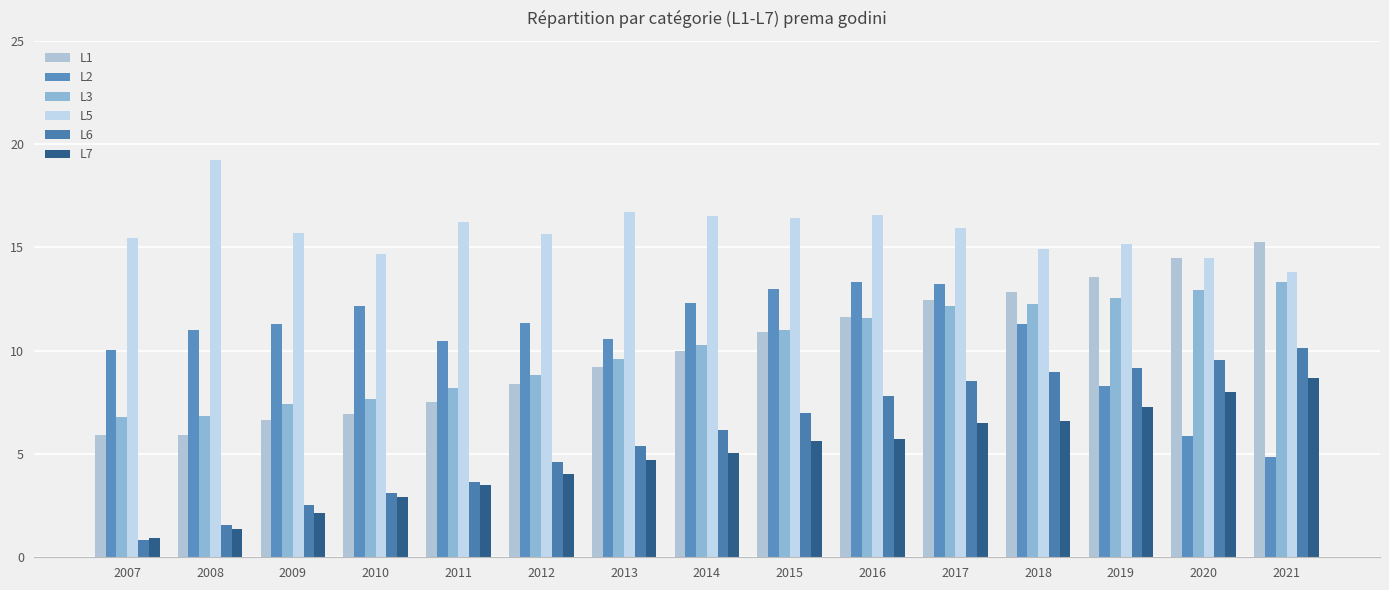

Which has a higher value, 2014 or 2007?

2014